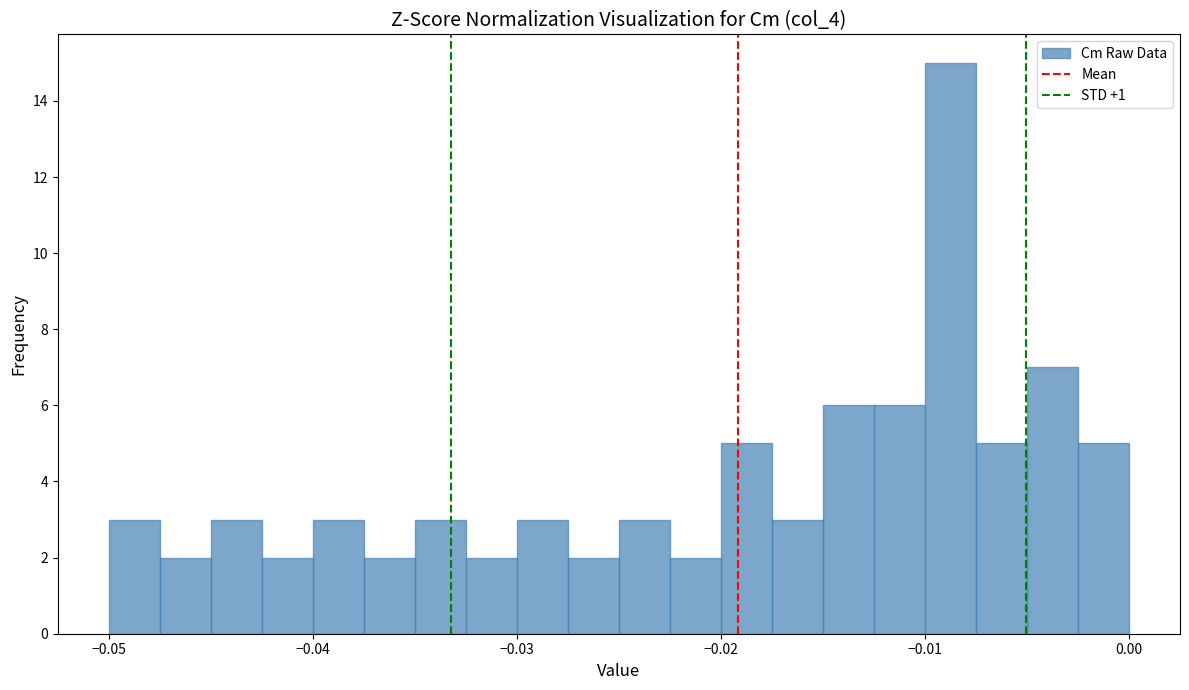

Around what value on the x-axis is the tallest bar? Give the approximate position of its centre, as read against the axis.

-0.009